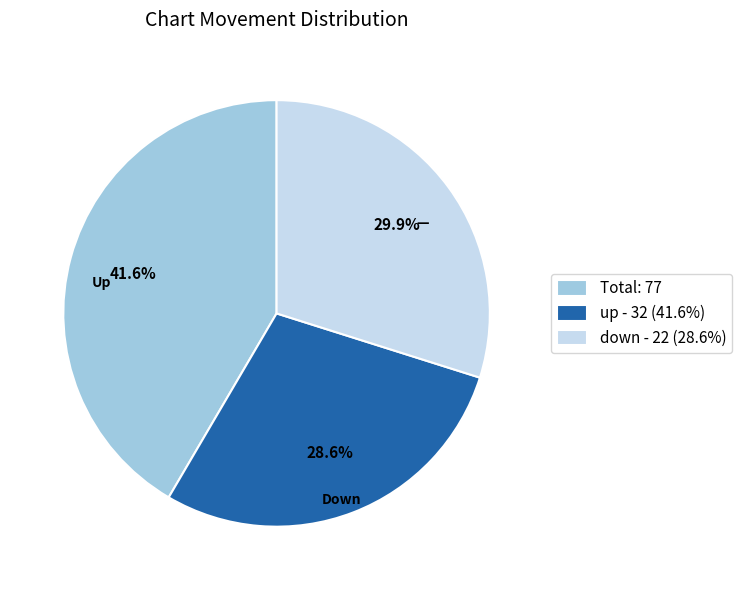

Combined, what portion of the pie is Total: 77 and up - 32 (41.6%)?

70.1%